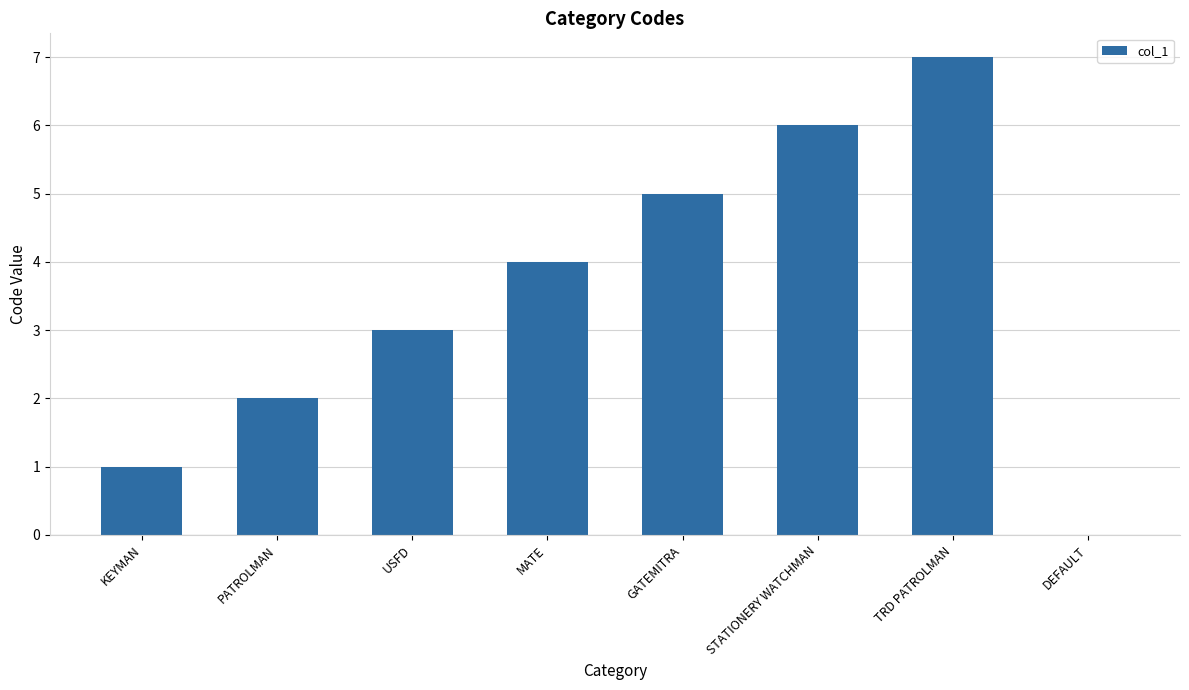

What is the difference between the values at MATE and DEFAULT?

4